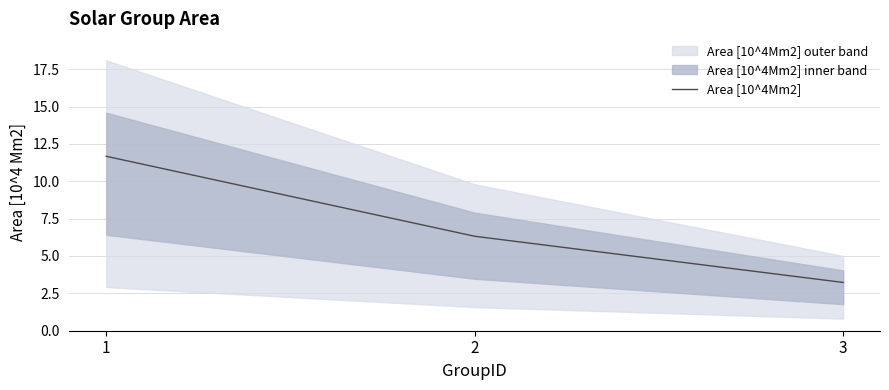

The value at 1 is 2.5. True or false?

False